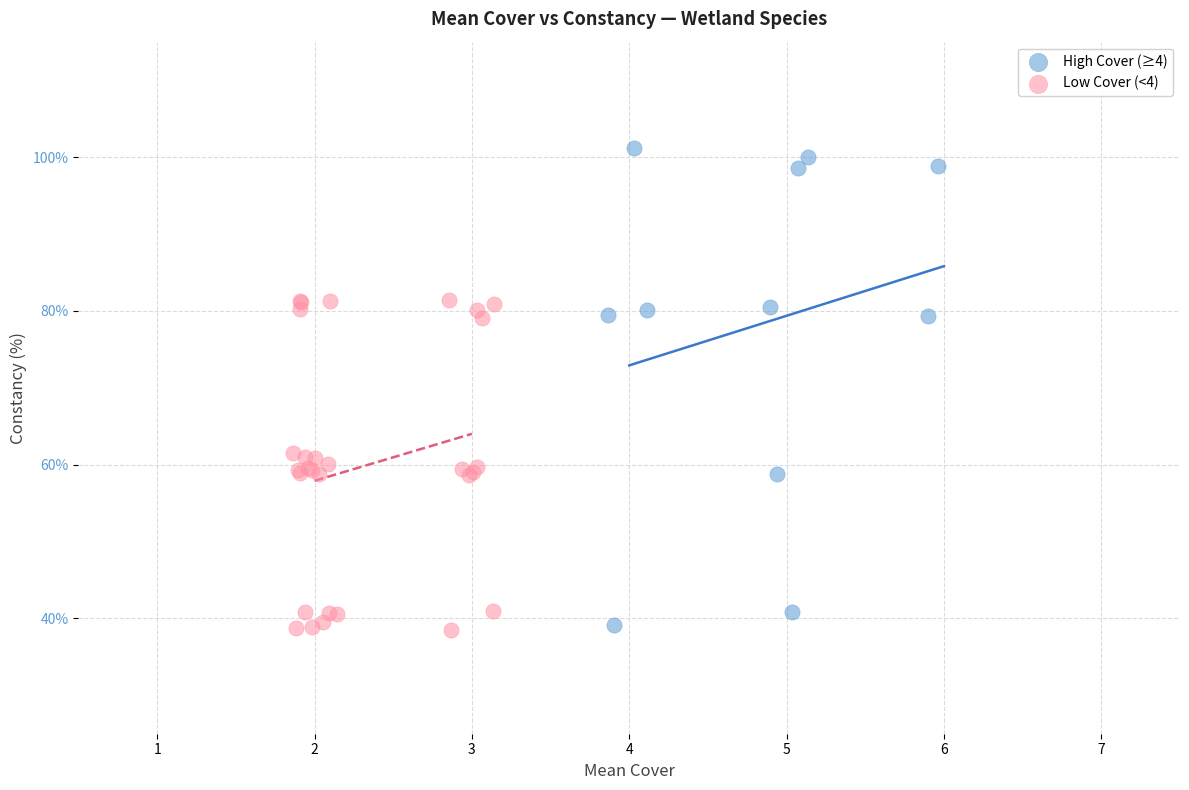

Which series contains the highest Y value?

High Cover (≥4)